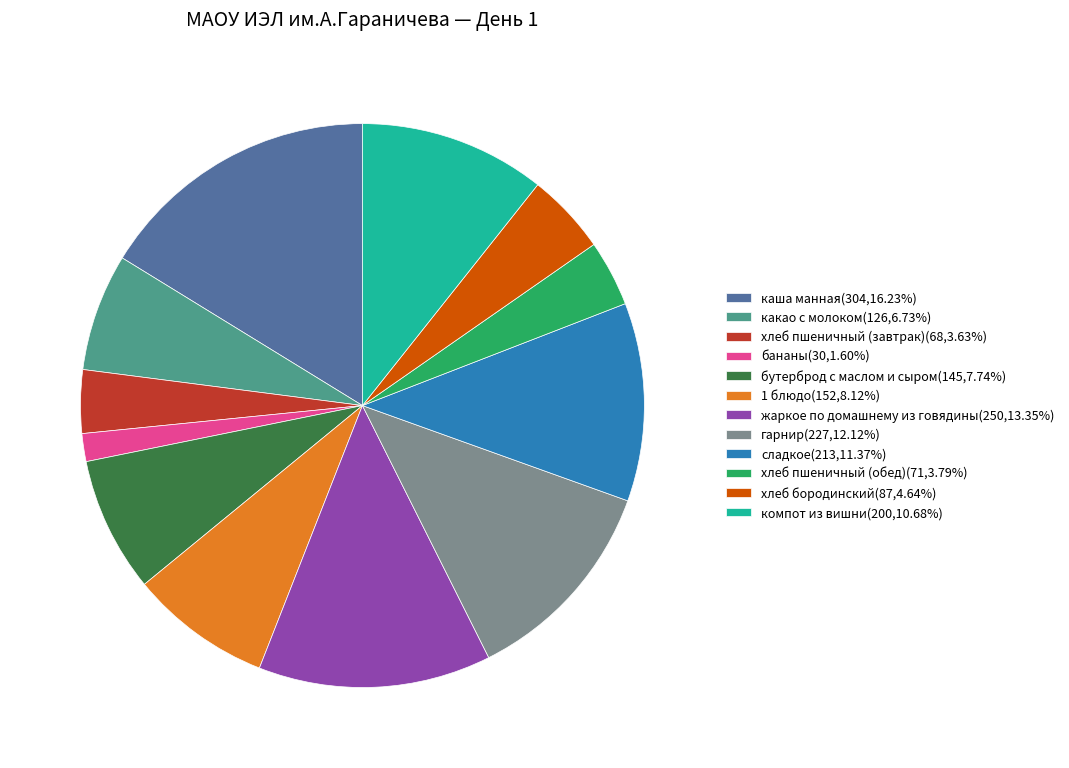

Which category has the biggest portion of the pie?

каша манная